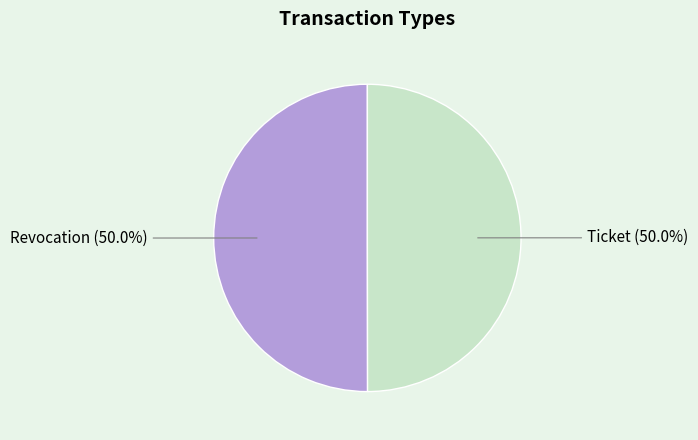

Count the number of slices in the pie.

2